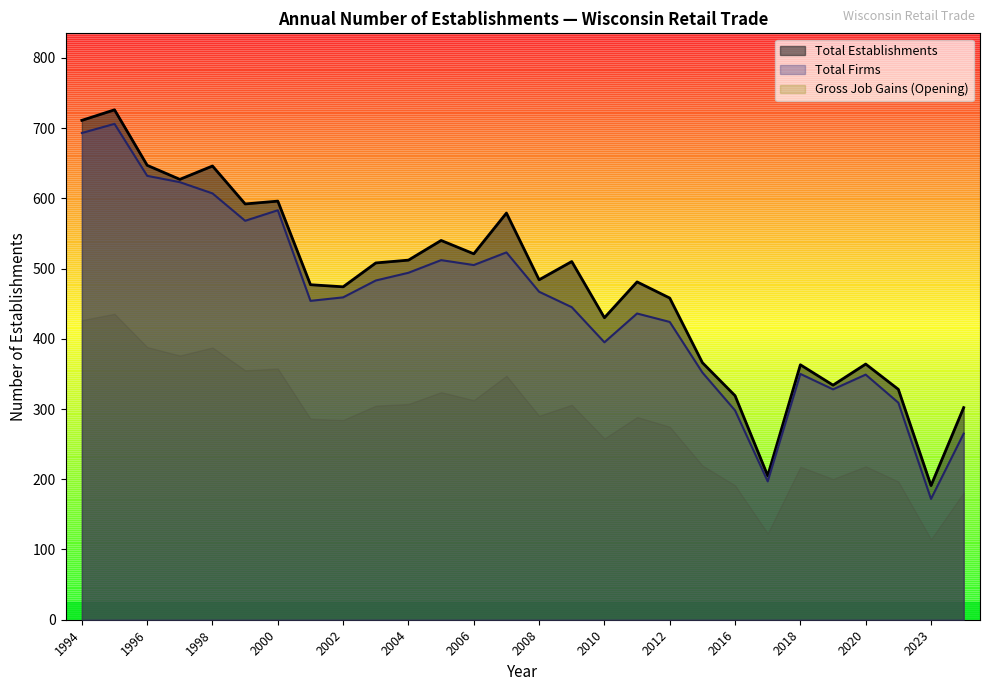

Count the number of data series in this chart.

3